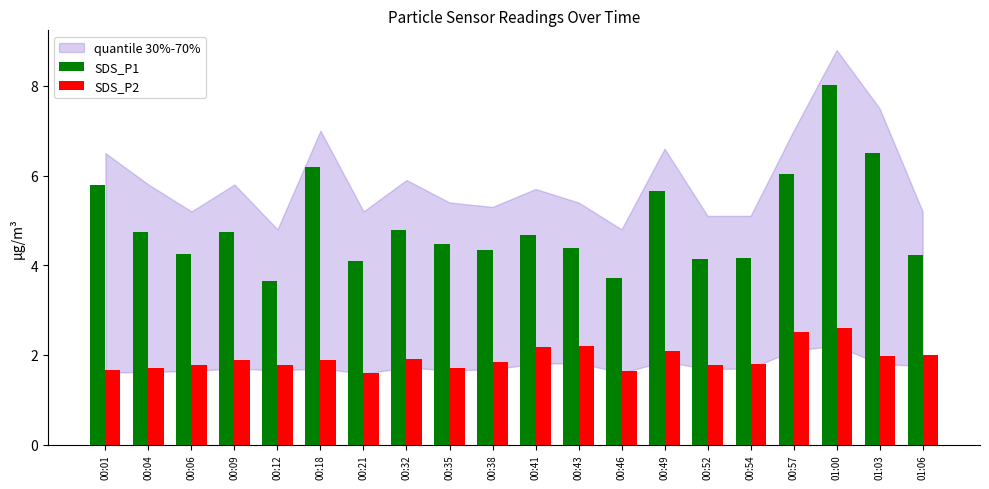

What position from the left is 00:35?

9